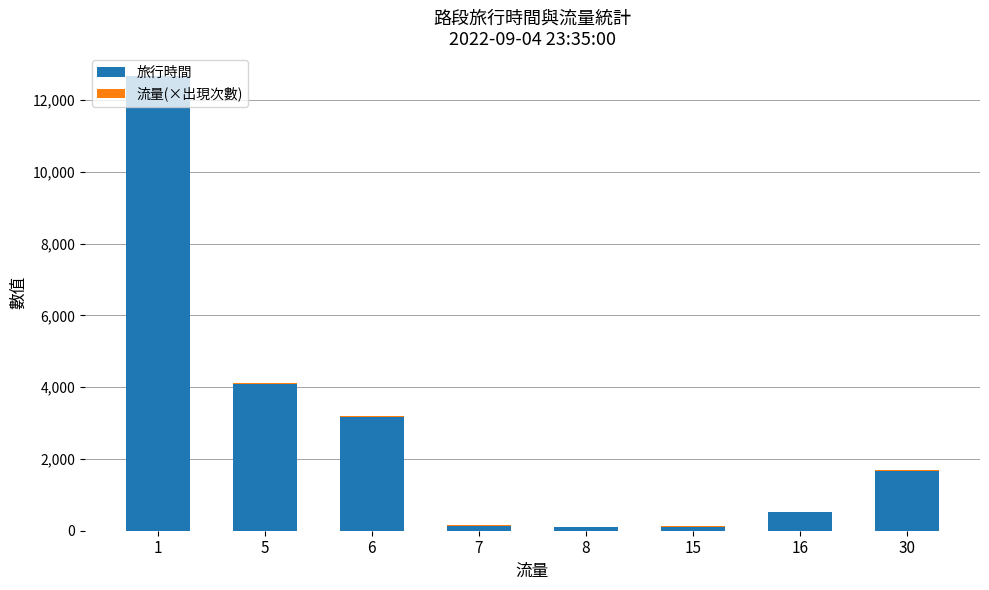

At which category is the sum across all series the highest?

1